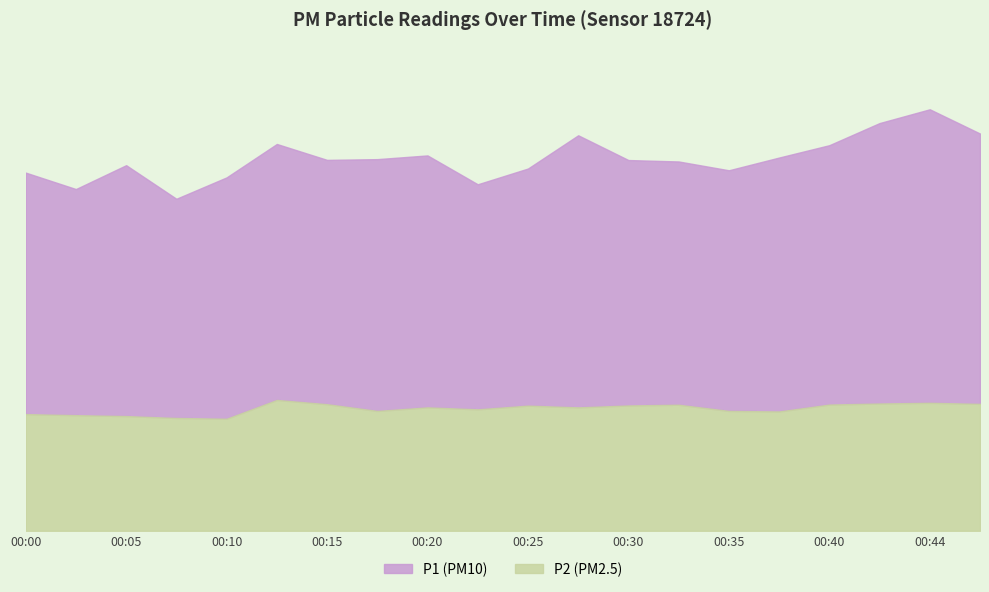

Is it true that P1 equals 25.4 at 00:15?

False